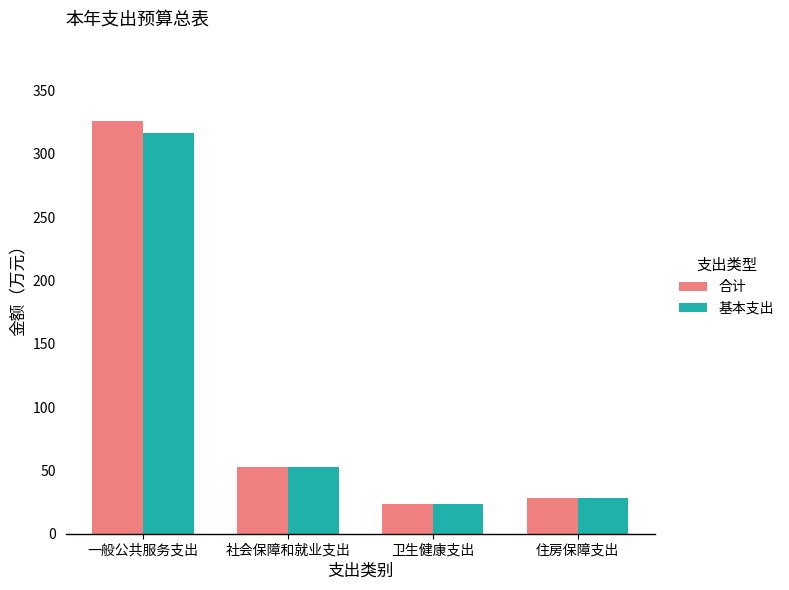

At which category is the sum across all series the highest?

一般公共服务支出